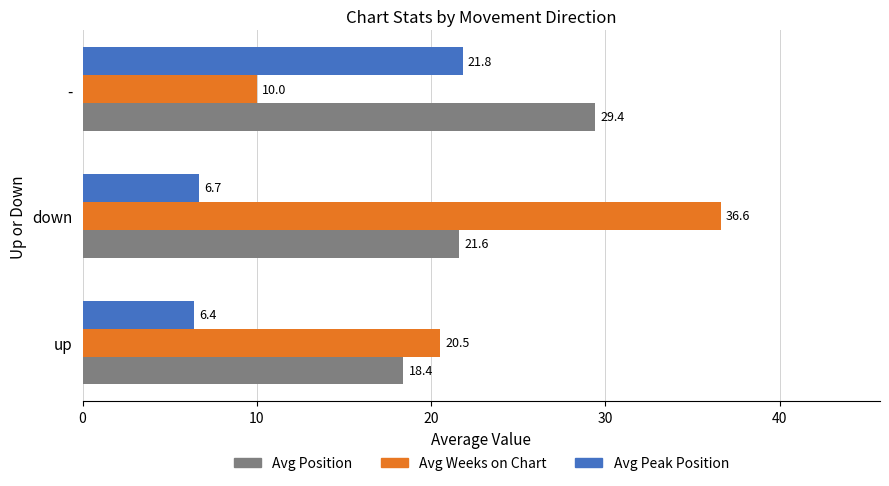

Rank the series by their maximum value, from lowest to highest.

Avg Peak Position, Avg Position, Avg Weeks on Chart